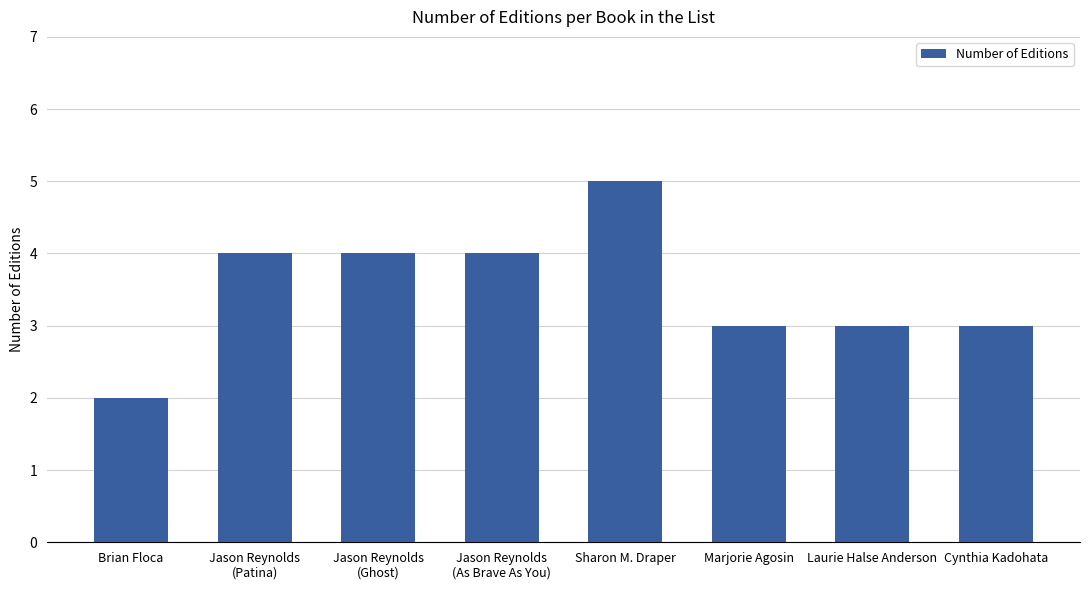

How many values are below 4?

4